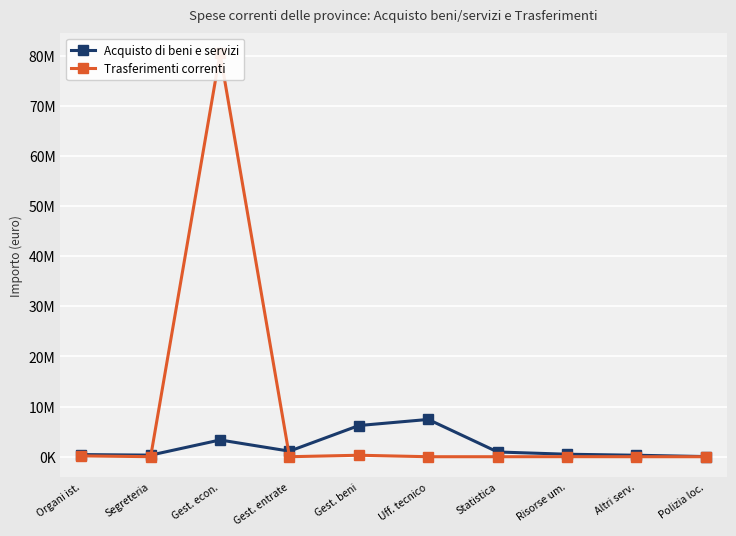

True or false: Trasferimenti correnti has more than 0 interior local peaks.

True